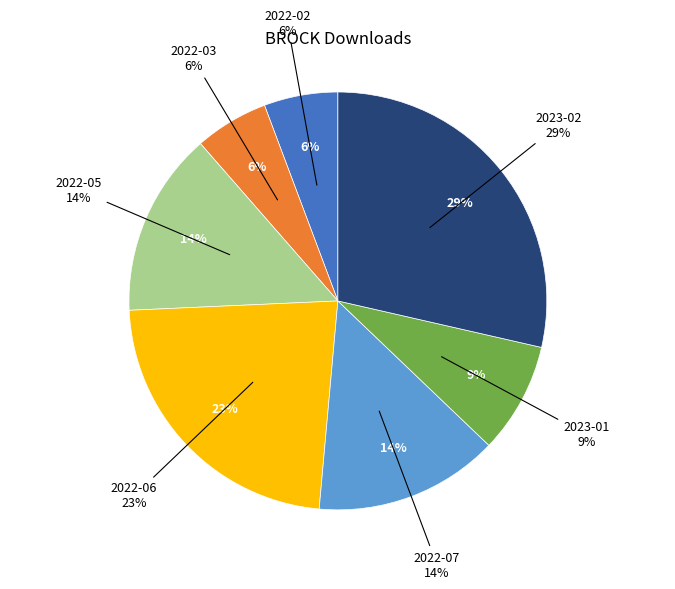

How many slices are in this pie chart?

7